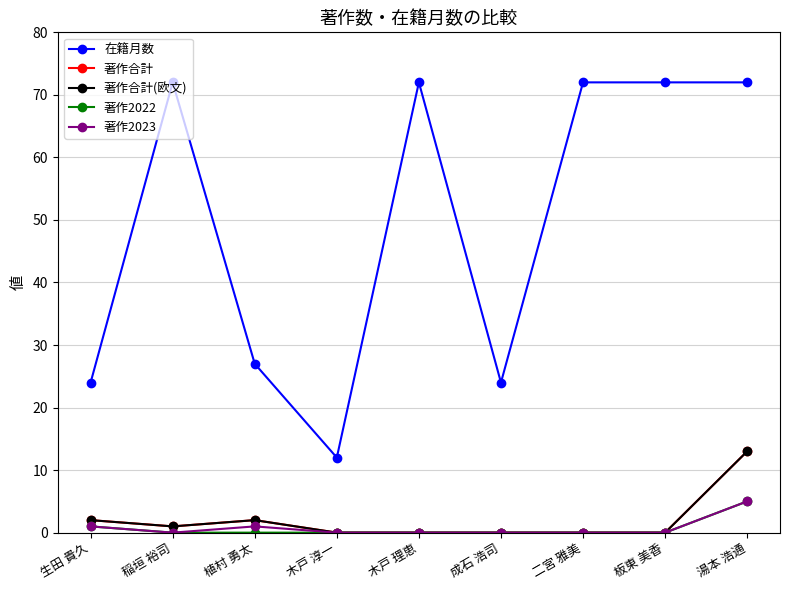

Does the chart have visible grid lines?

Yes